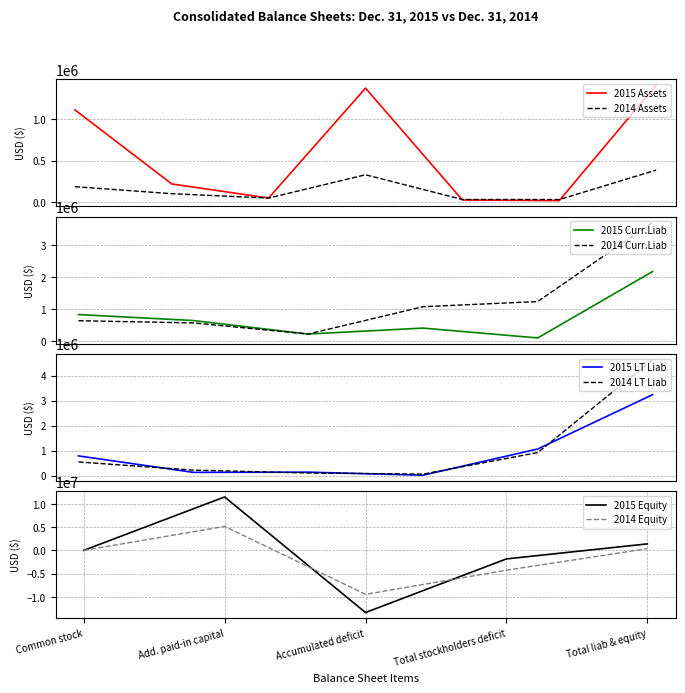

What is the lowest value of the 2014 Curr.Liab series?

215012